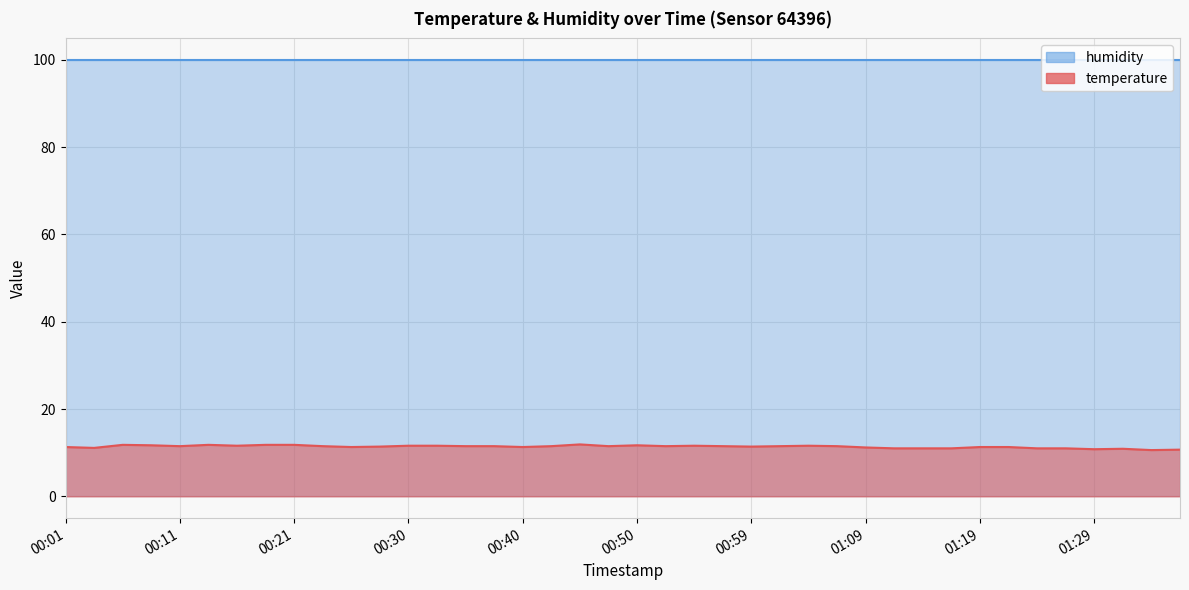

What is the label of the 39th point from the left?

01:34